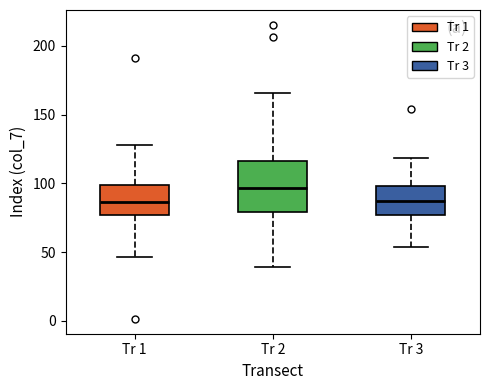

Which box is the tallest, from its lower edge to its upper edge?

Tr 2